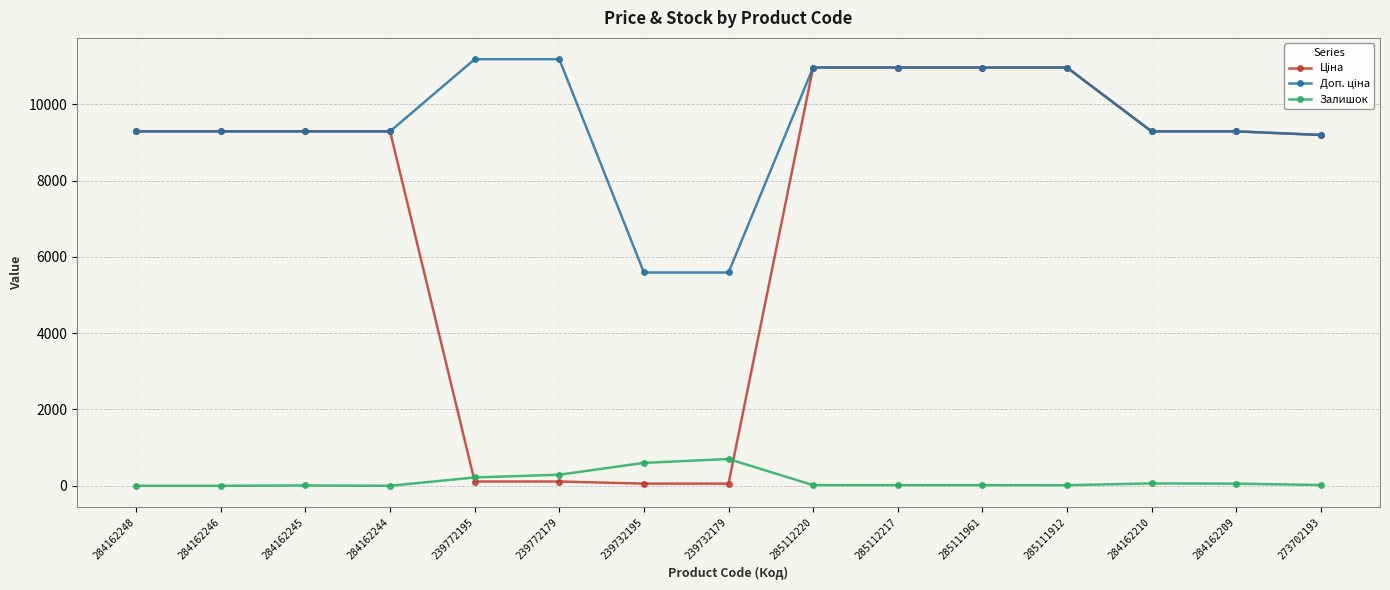

At how many categories does at least one series exceed 10502?

6